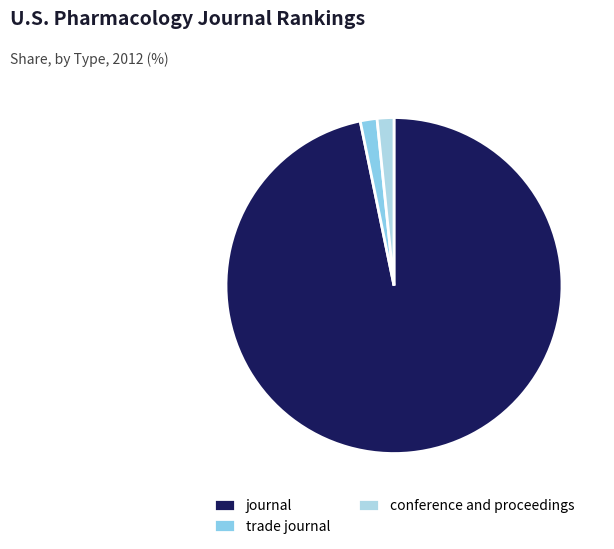

What is the largest slice in the pie chart?

journal